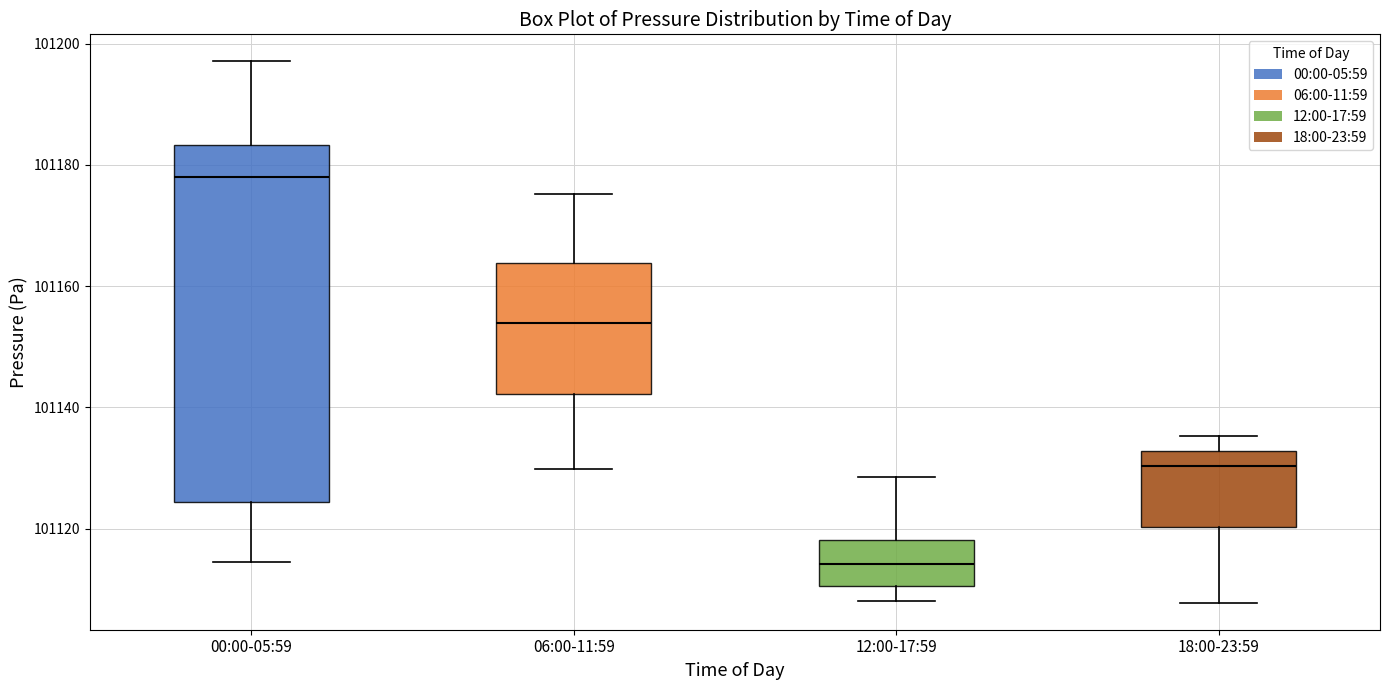

Which box has the highest median line?

00:00-05:59